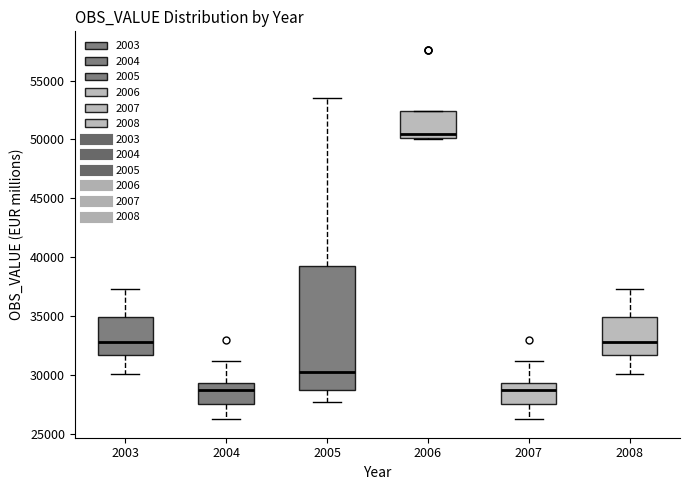

Reading left to right, read every box against the y-axis: the position of its median line, the range the box covers, and the ends of its whiskers. The values are not printed on the chart, so give them approximately, as read against the axis.

2003: median 33000, box 31500 to 35000, whiskers 30000 to 37500
2004: median 28500, box 27500 to 29500, whiskers 26000 to 31000
2005: median 30500, box 28500 to 39500, whiskers 27500 to 53500
2006: median 50500, box 50000 to 52500, whiskers 50000 to 52500
2007: median 28500, box 27500 to 29500, whiskers 26000 to 31000
2008: median 33000, box 31500 to 35000, whiskers 30000 to 37500